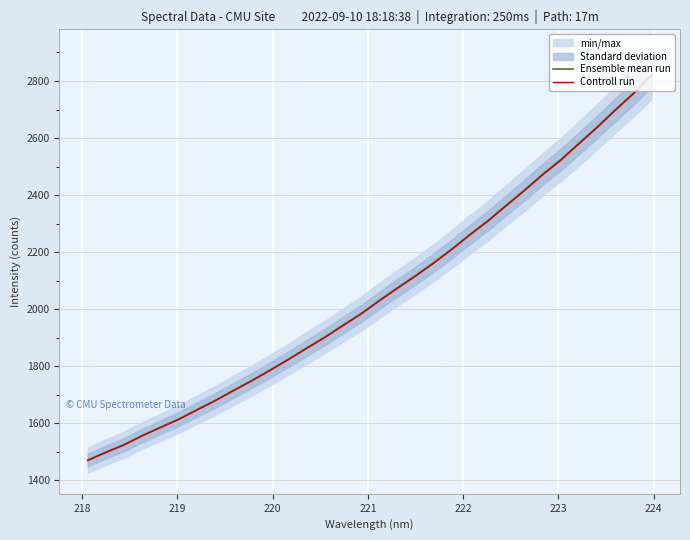

What is the highest value of the Controll run series?

2819.6